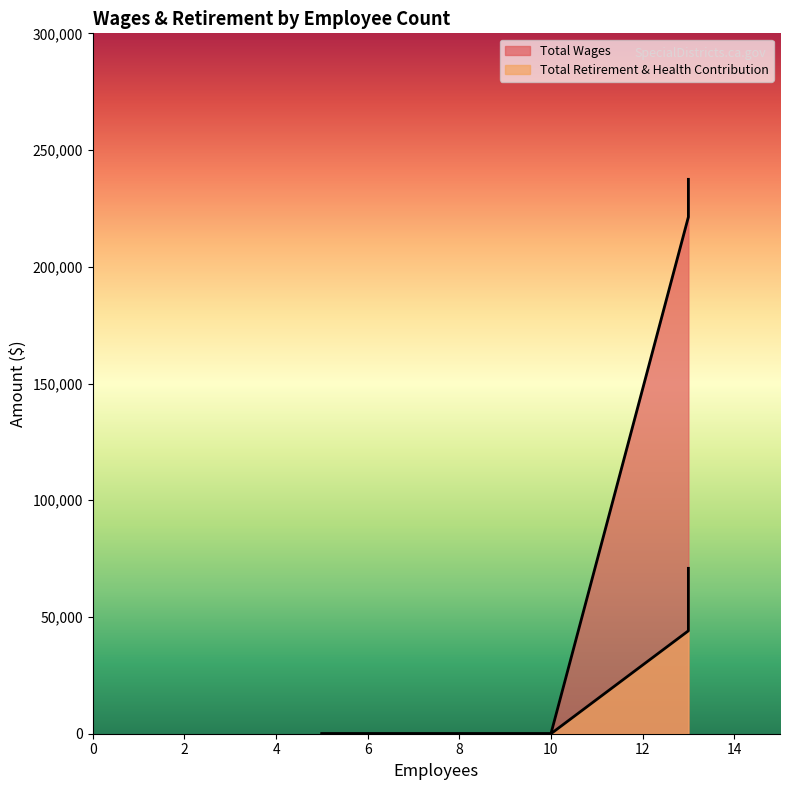

Is the value of Total Retirement & Health Contribution at 5 greater than the value of Total Wages at 10?

No